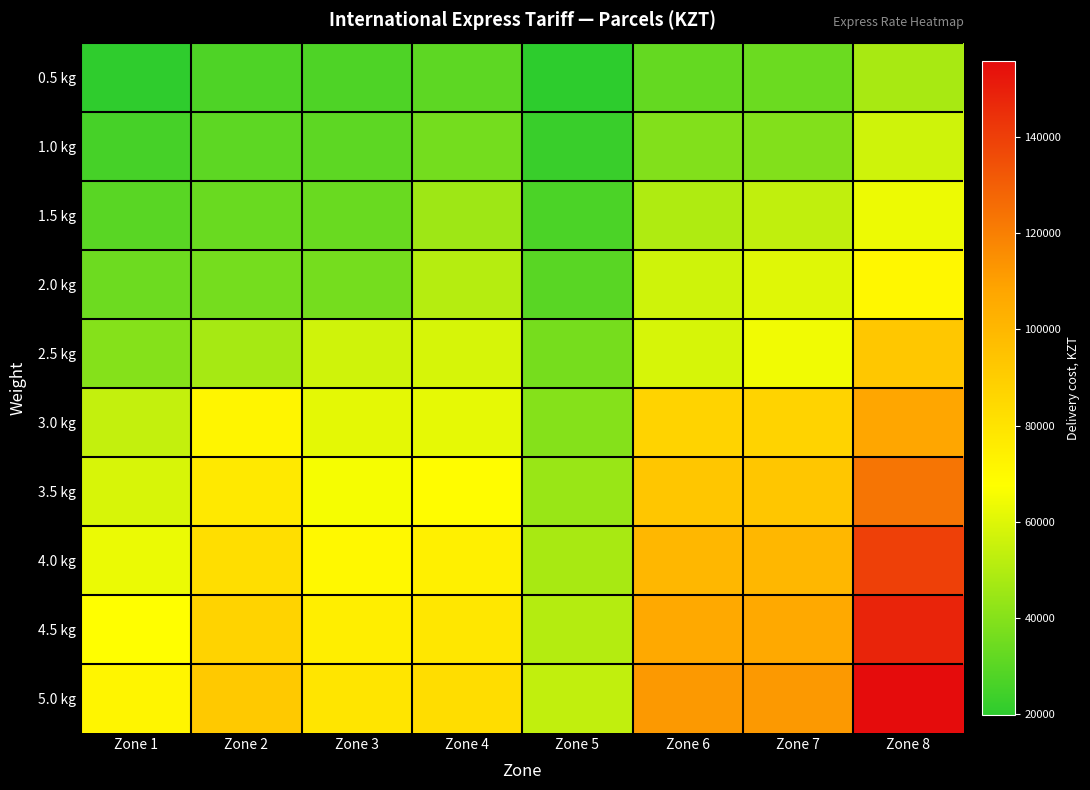

What is the total value across all series at Zone 2?

585705